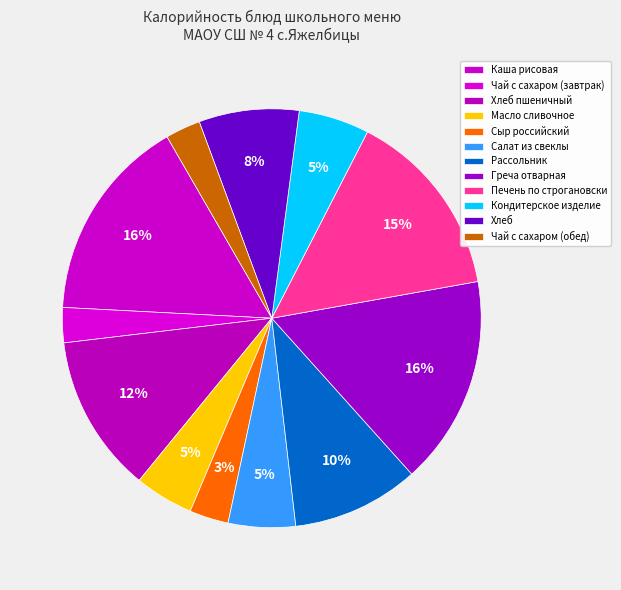

Which category has the smallest portion of the pie?

Чай с сахаром (завтрак)